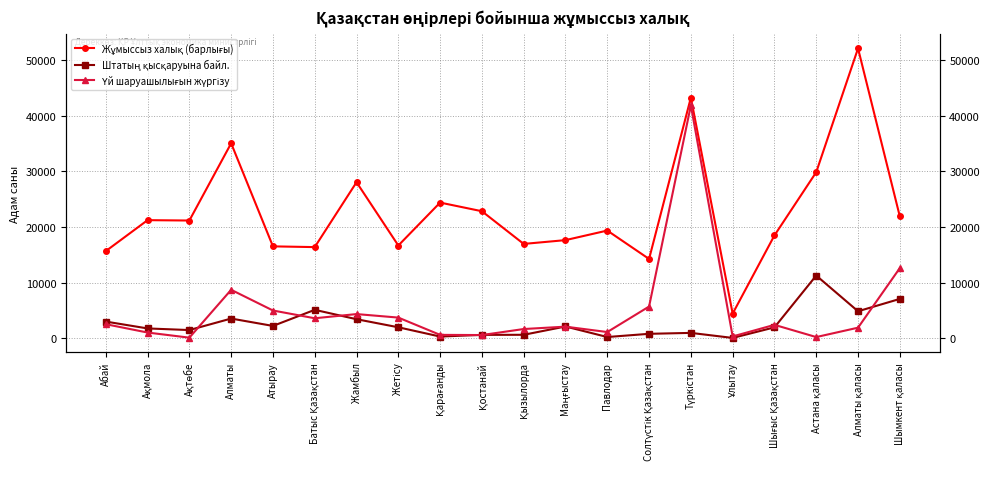

What is the difference between the highest and lowest values at Жетісу?

14700